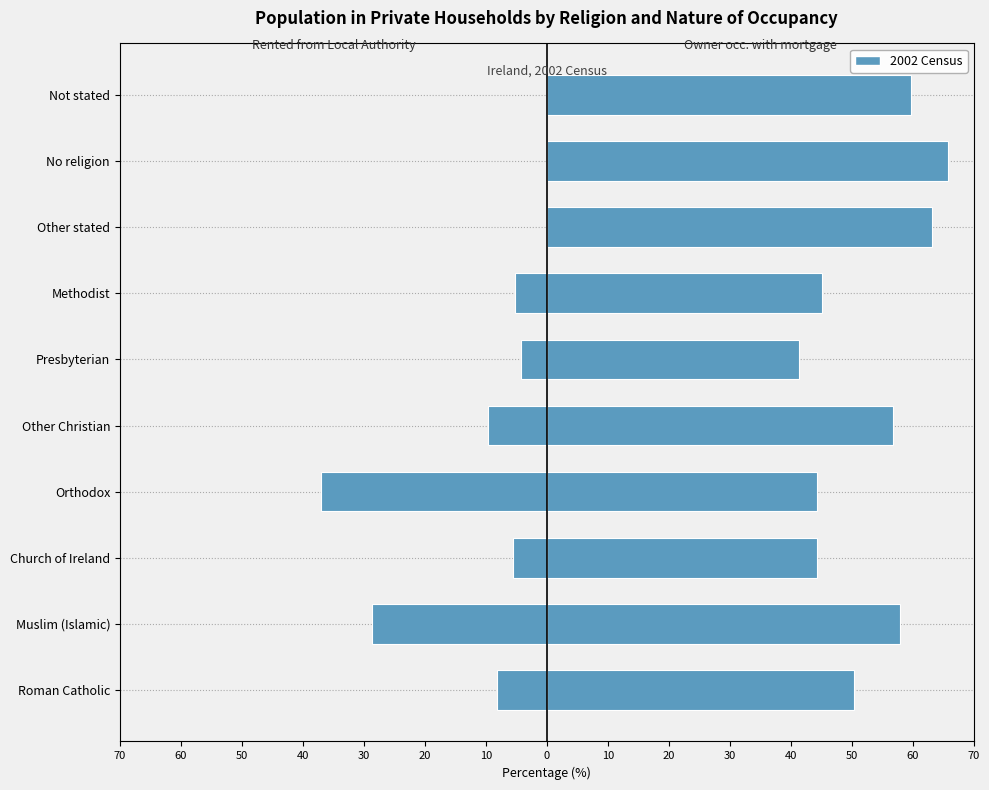

The value of Owner occupied with loan or mortgage at Muslim (Islamic) is 30.1. True or false?

False